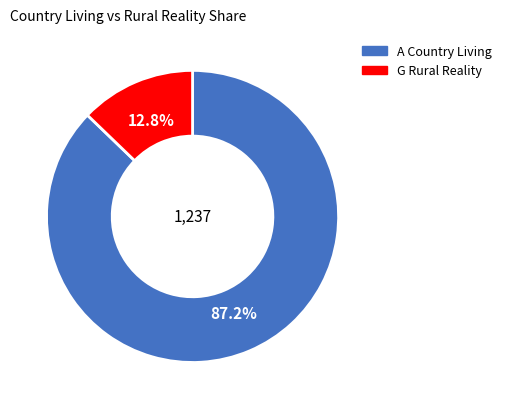

Rank the categories by value from lowest to highest.

G Rural Reality, A Country Living